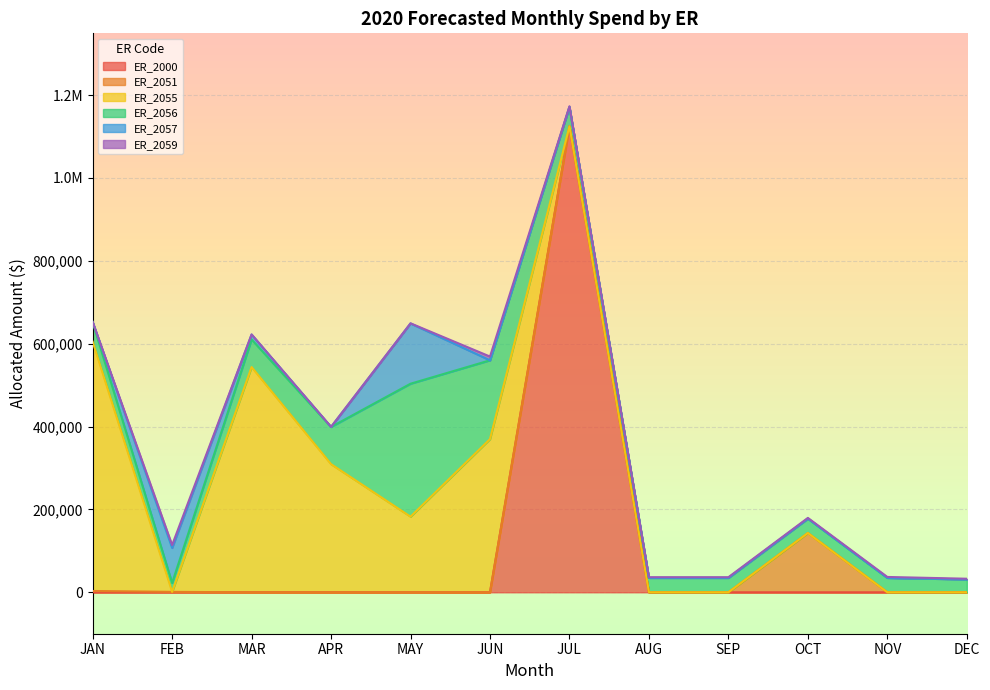

At which category does ER_2051 reach its first local peak?

MAY